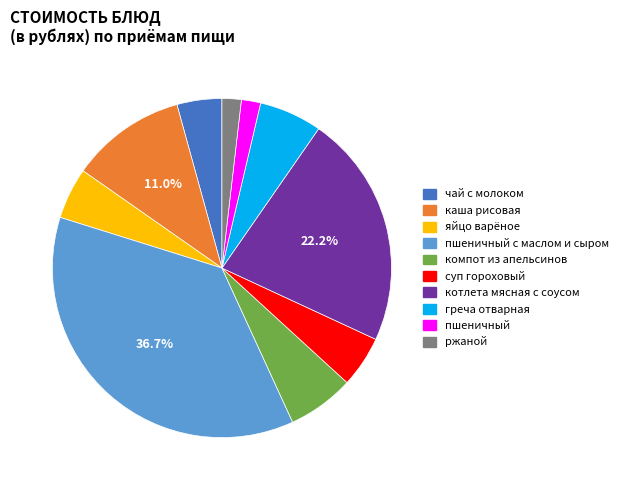

Which has a higher value, суп гороховый or пшеничный?

суп гороховый